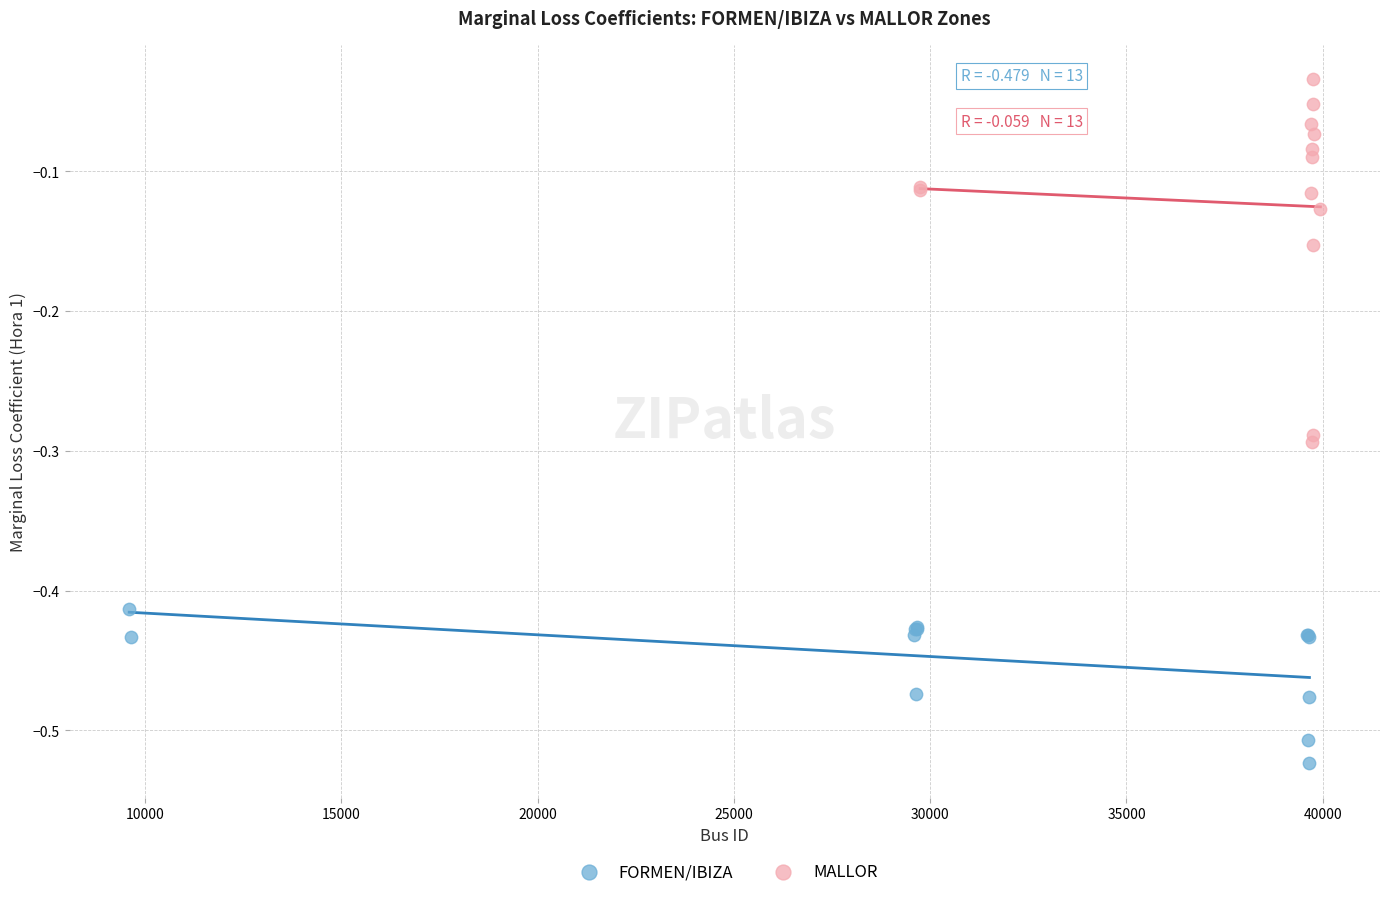

Which series has the widest spread of Y values?

MALLOR